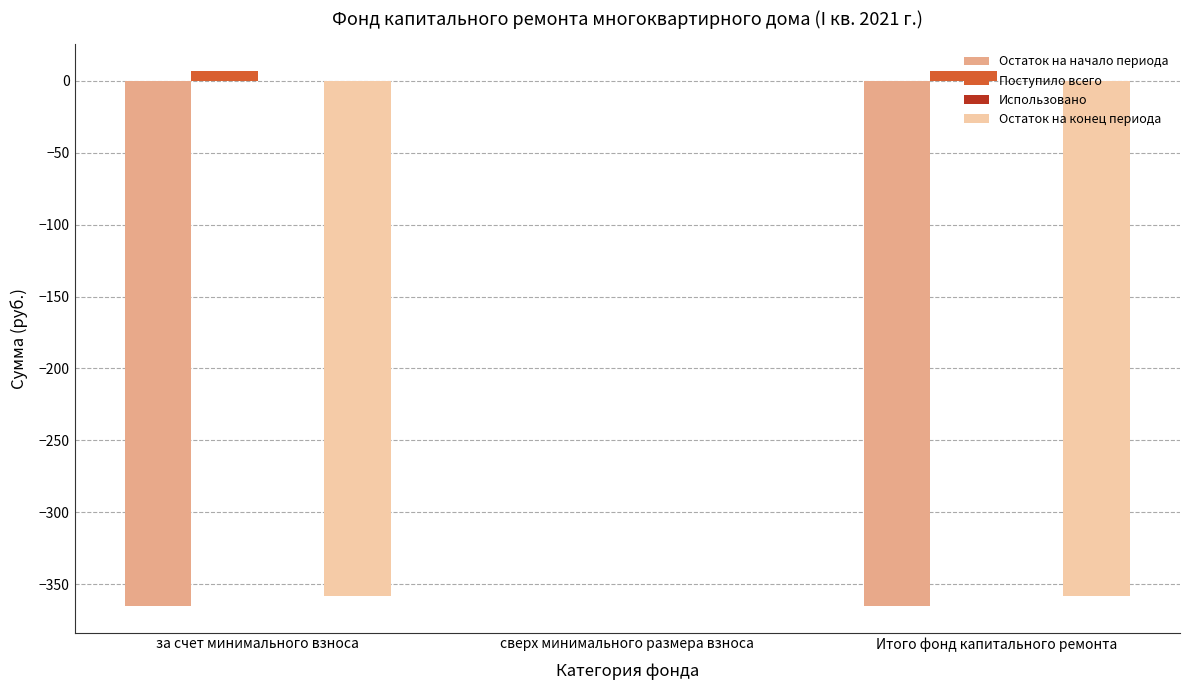

Which series changed the most between сверх минимального размера взноса and Итого фонд капитального ремонта?

Остаток на начало периода